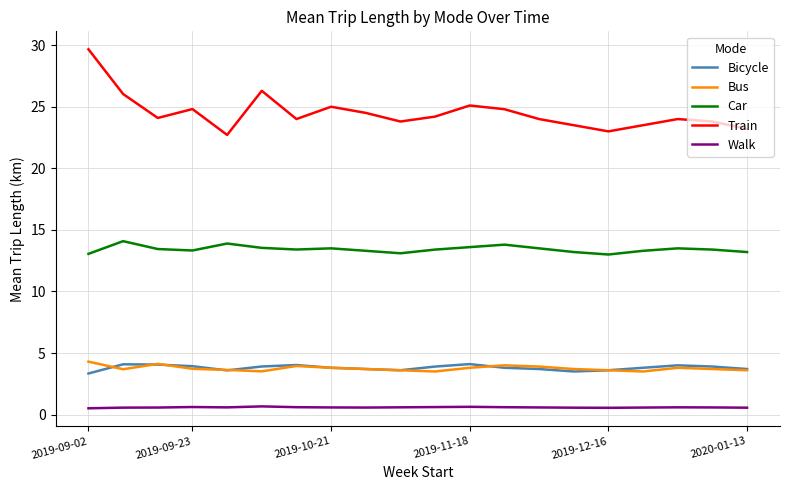

Which series has the largest range (max minus min)?

Train